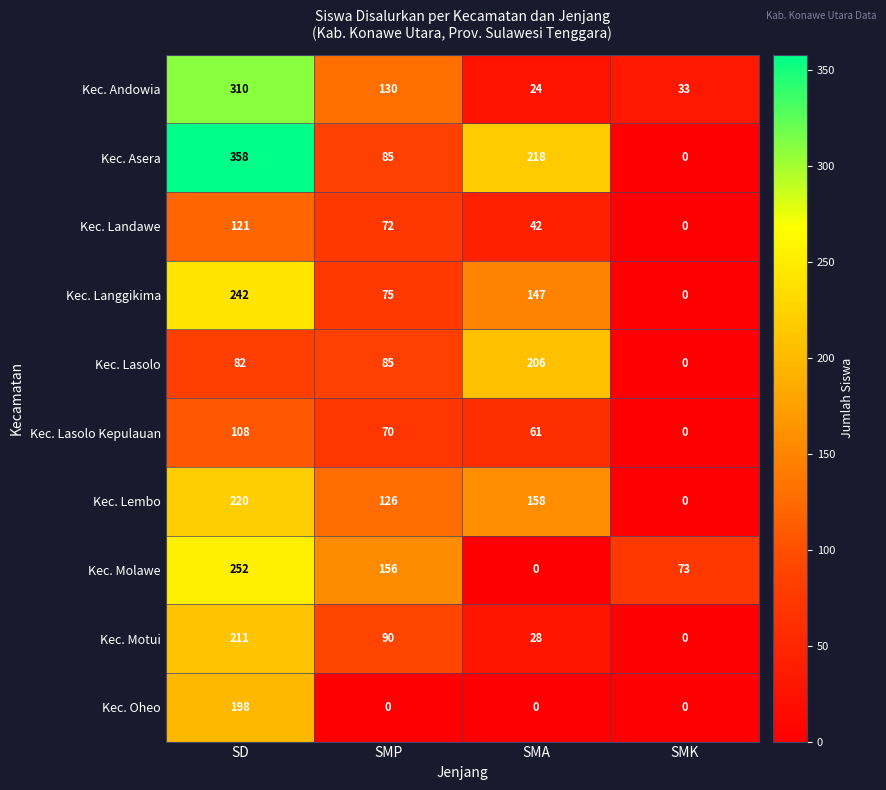

List the series in order of their peak value, lowest first.

Kec. Lasolo Kepulauan, Kec. Landawe, Kec. Oheo, Kec. Lasolo, Kec. Motui, Kec. Lembo, Kec. Langgikima, Kec. Molawe, Kec. Andowia, Kec. Asera